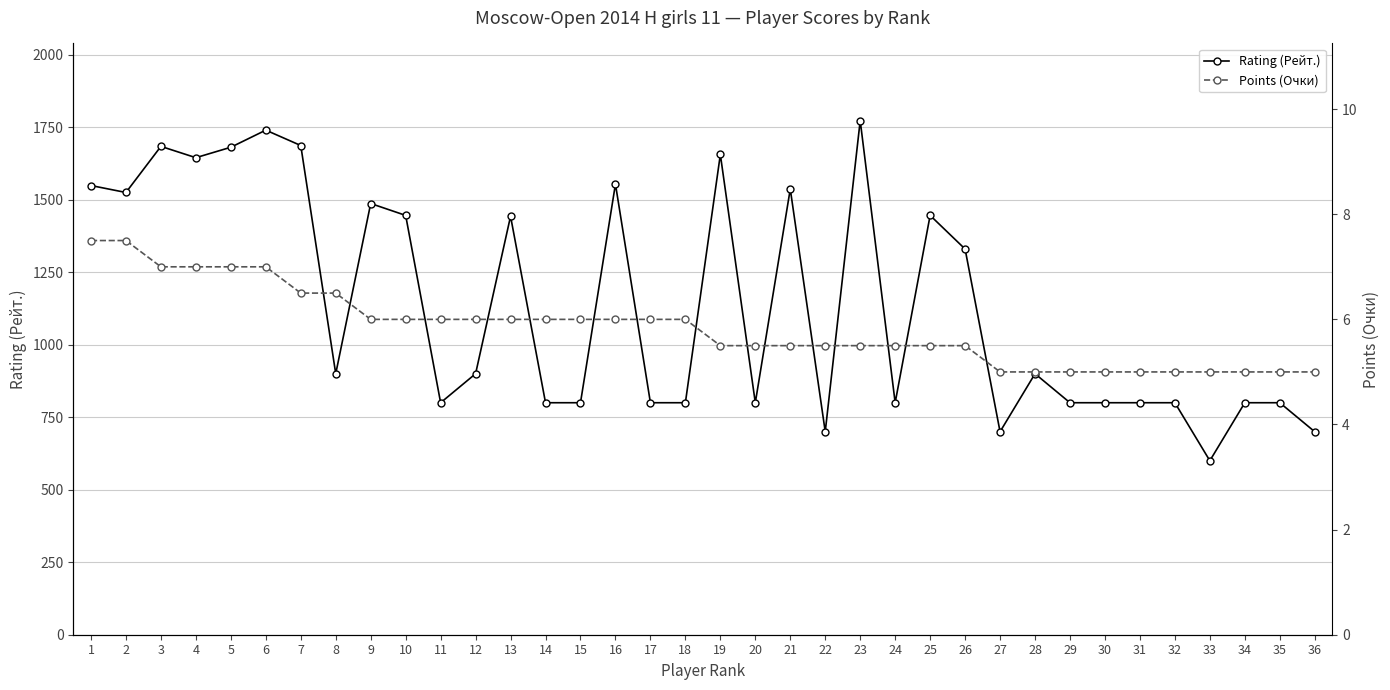

How many lines are shown in the chart?

2